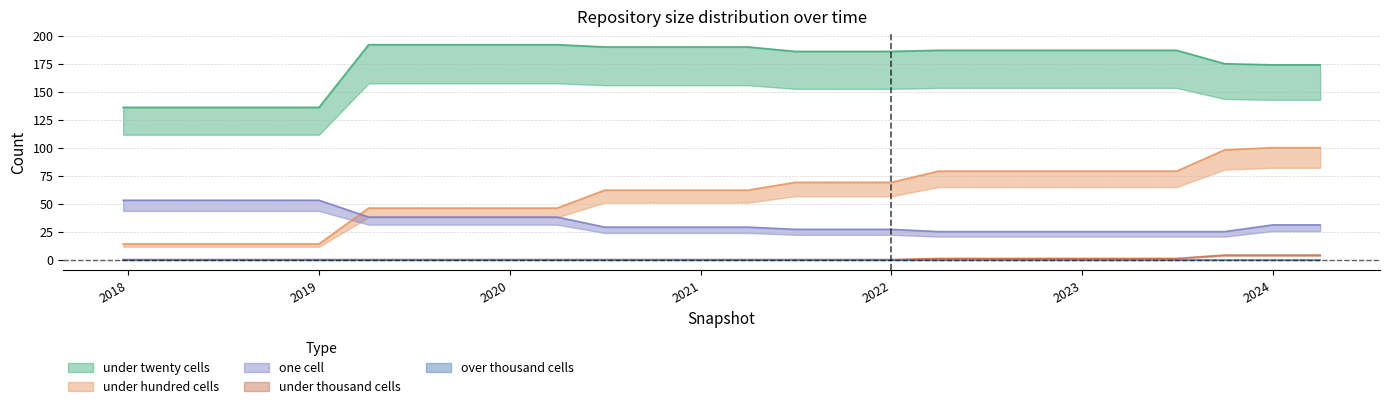

At how many categories does at least one series exceed 5?

26